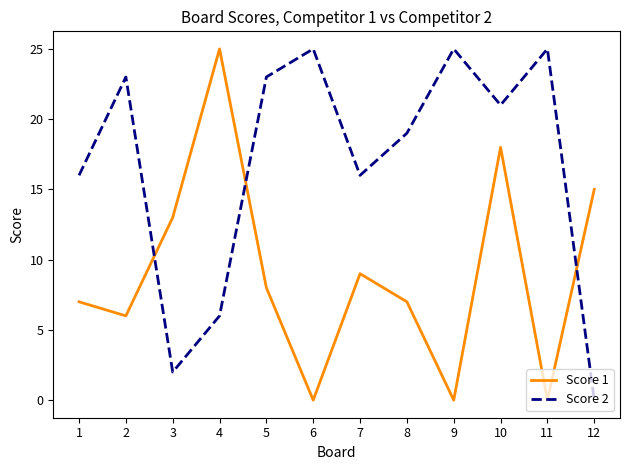

Reading left to right, what are all the values shown in this chart?

Score 1: 7	6	13	25	8	0	9	7	0	18	0	15
Score 2: 16	23	2	6	23	25	16	19	25	21	25	0